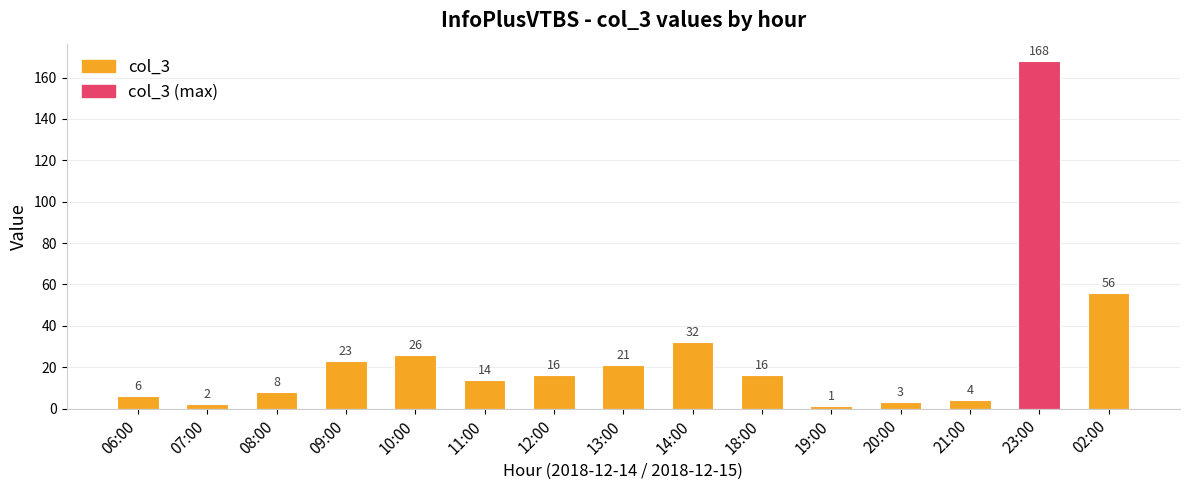

Does the chart contain stacked bars?

No